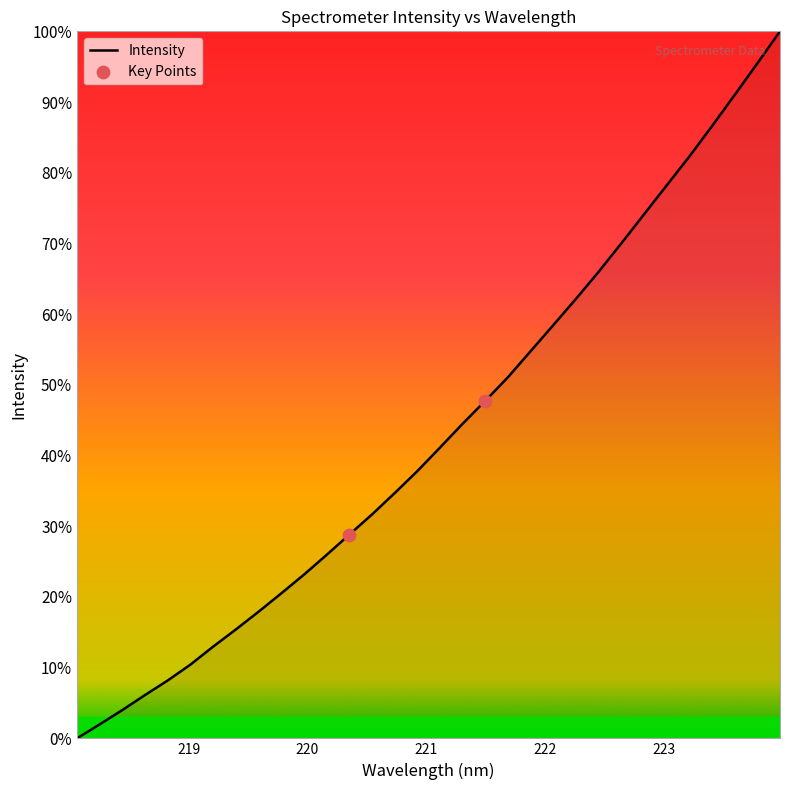

What is the difference between the maximum and minimum values?

100.0